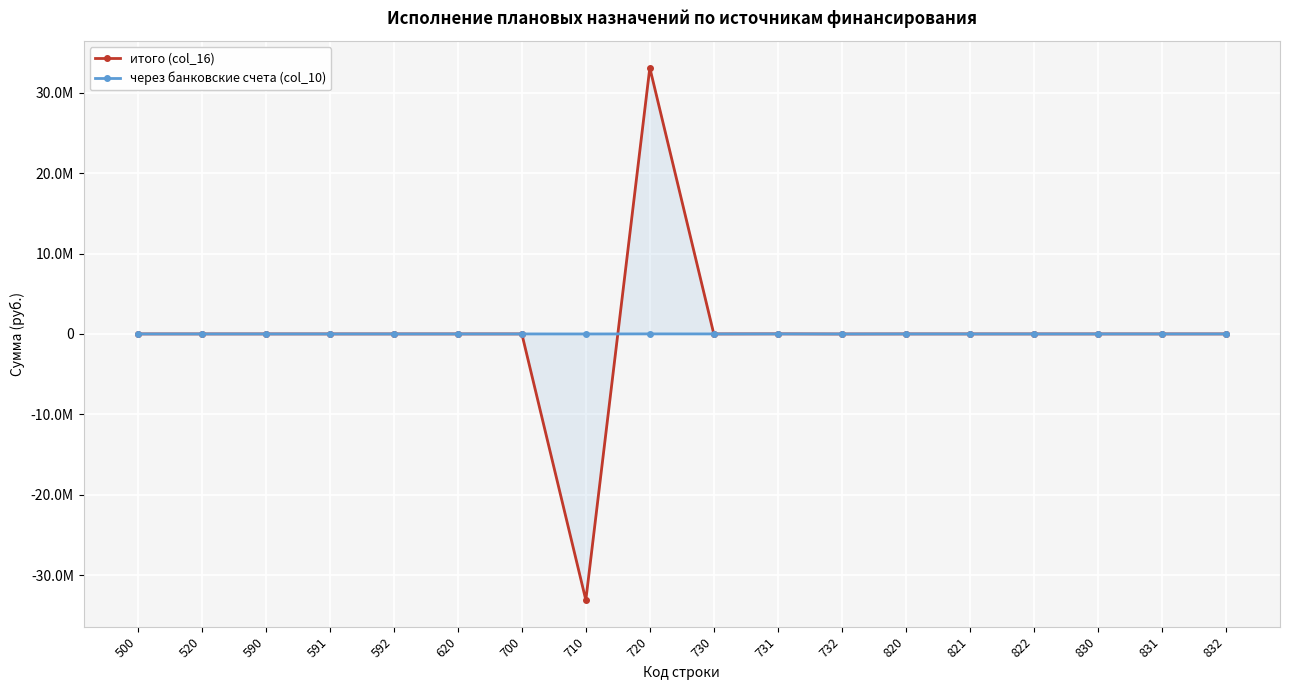

What is the maximum value for итого (col_16)?

33098163.6